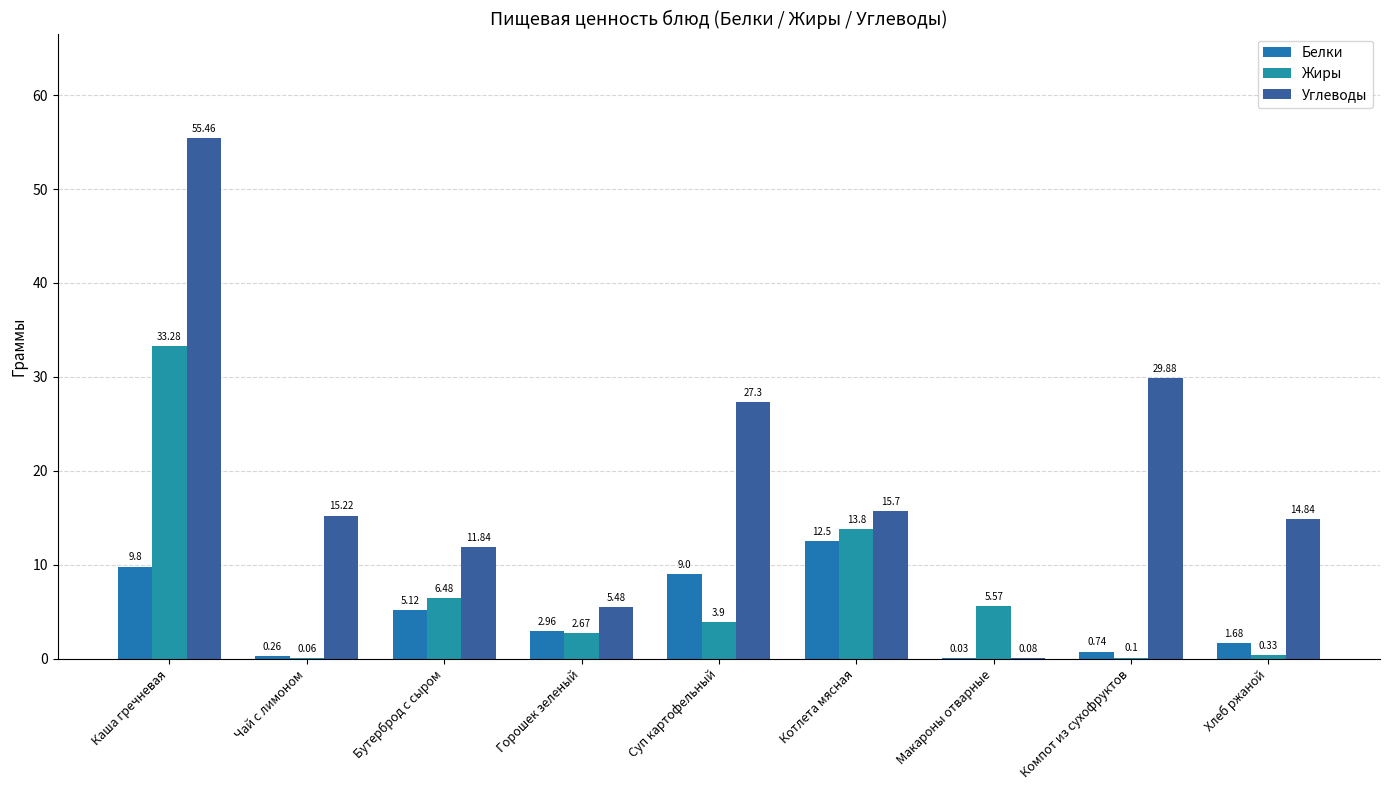

Does the chart contain stacked bars?

No